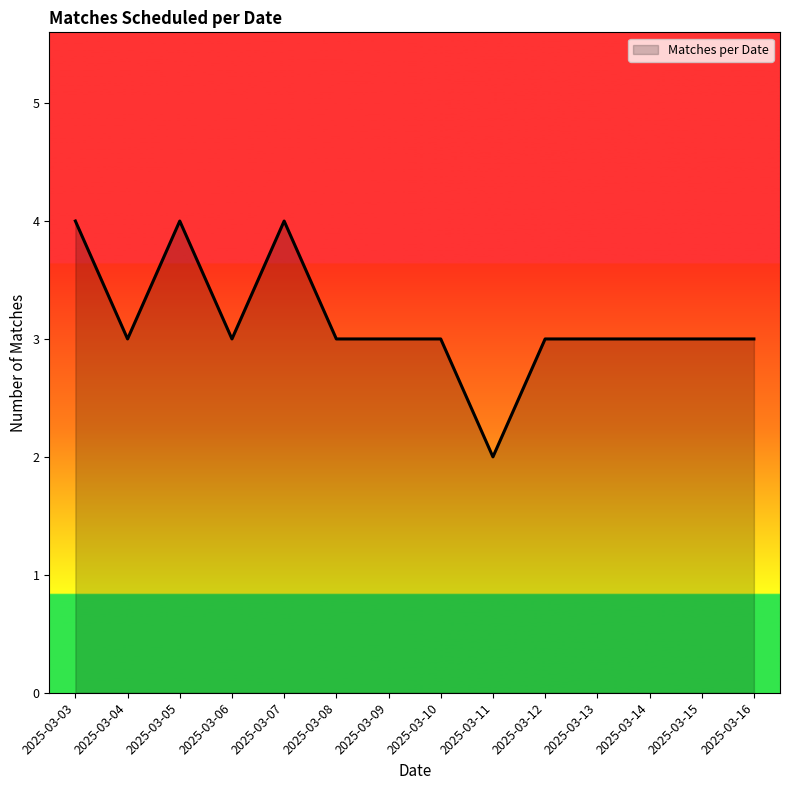

List the labels in order of value, smallest first.

2025-03-11, 2025-03-04, 2025-03-06, 2025-03-08, 2025-03-09, 2025-03-10, 2025-03-12, 2025-03-13, 2025-03-14, 2025-03-15, 2025-03-16, 2025-03-03, 2025-03-05, 2025-03-07